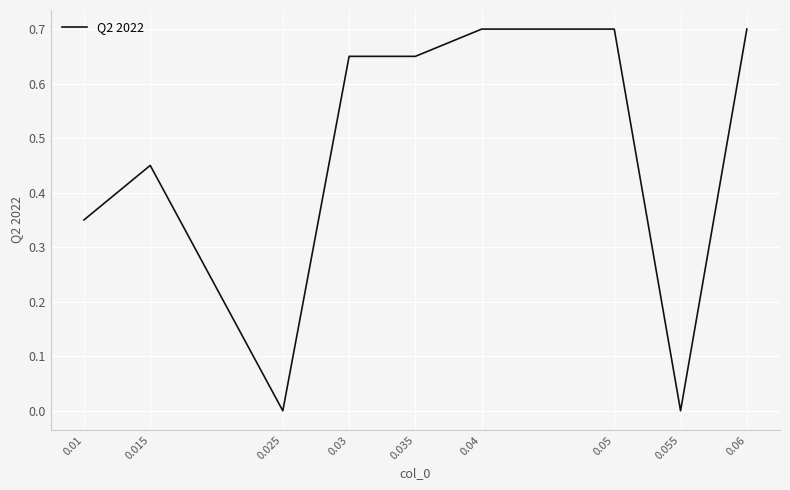

What position from the right is 0.04?

4